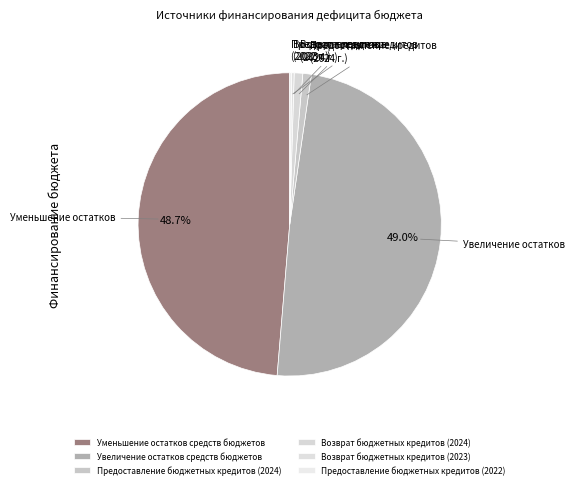

Does Увеличение остатков средств бюджетов account for over 50% of the chart?

No